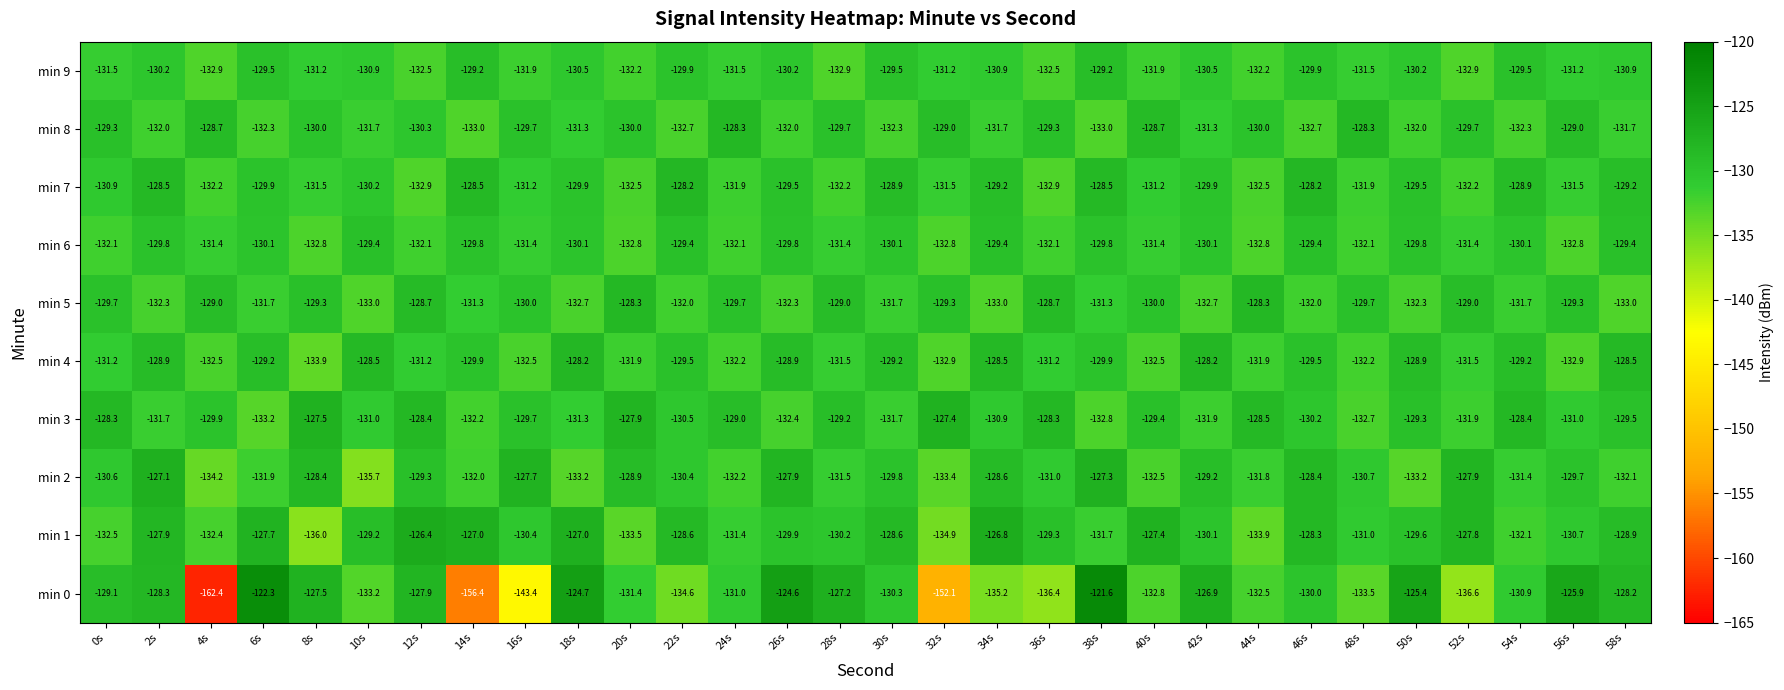

Which category has the lowest value across all series?

4s